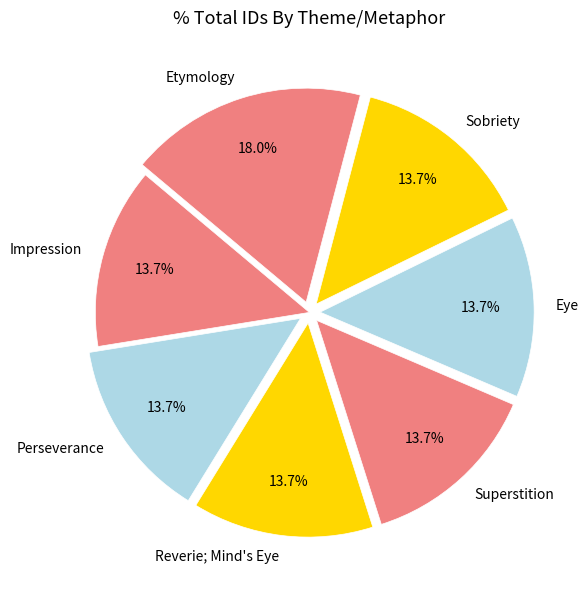

Count the number of slices in the pie.

7